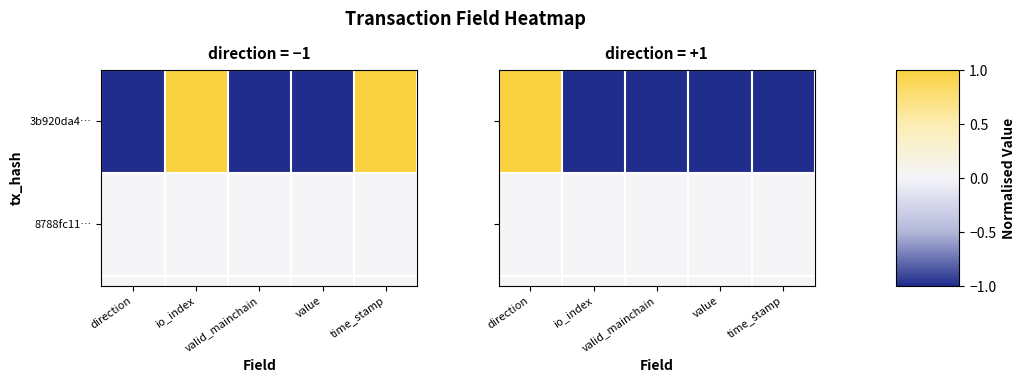

Rank the categories by value from highest to lowest.

direction, io_index, valid_mainchain, value, time_stamp